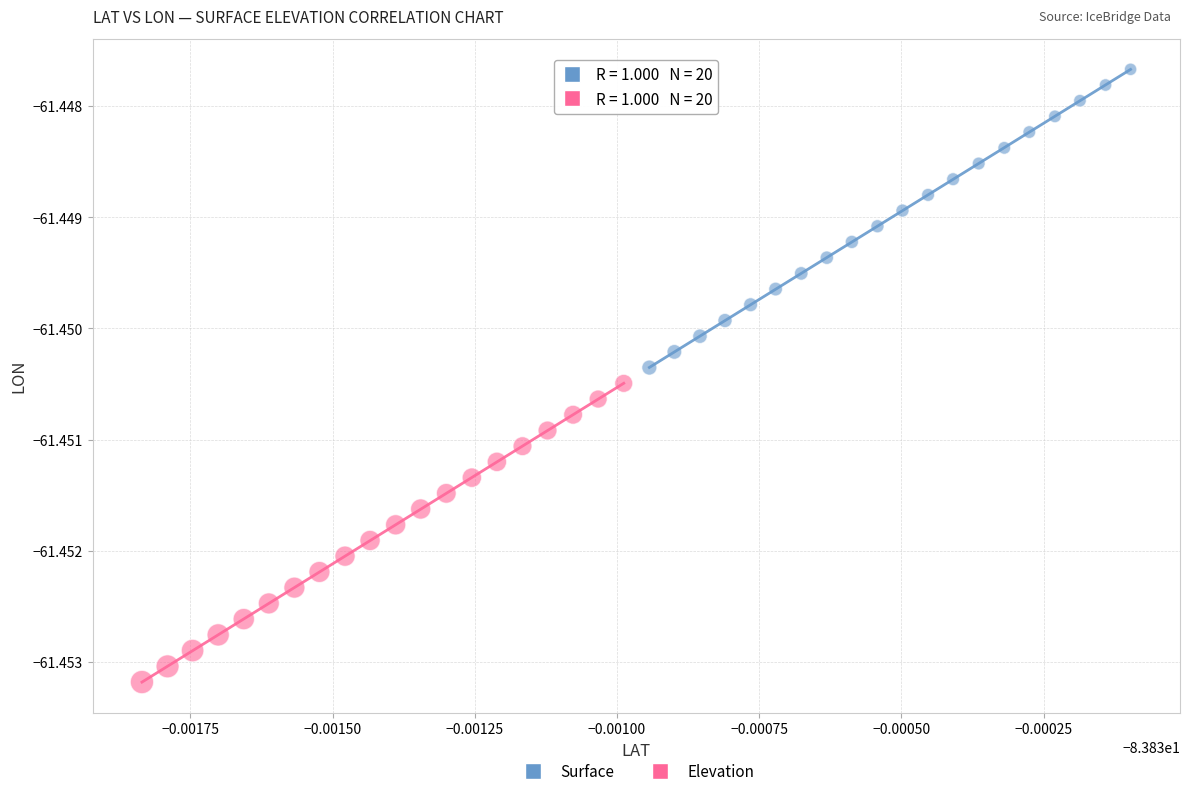

Which series reaches the minimum Y coordinate?

Elevation